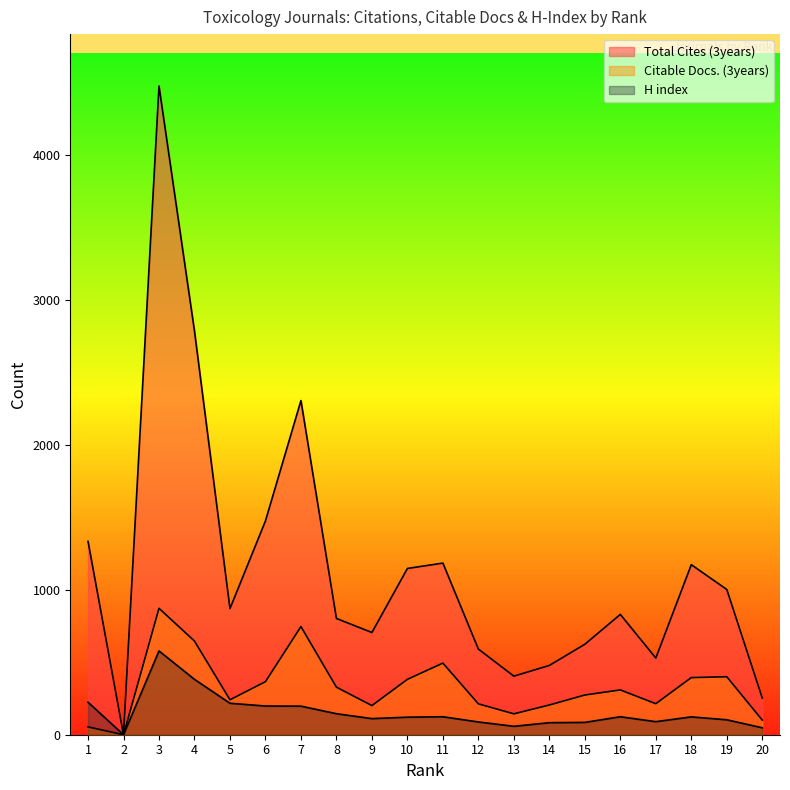

What is the spread (max minus min) of values at 20?

205